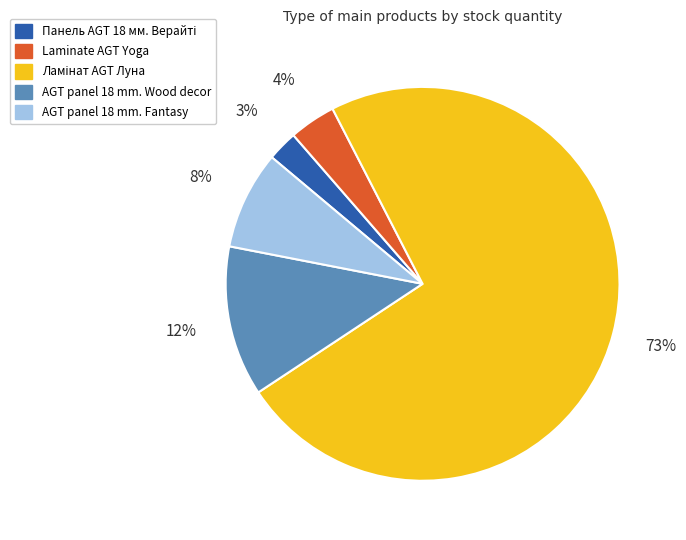

The AGT panel 18 mm. Wood decor slice represents 12% of the pie. True or false?

True